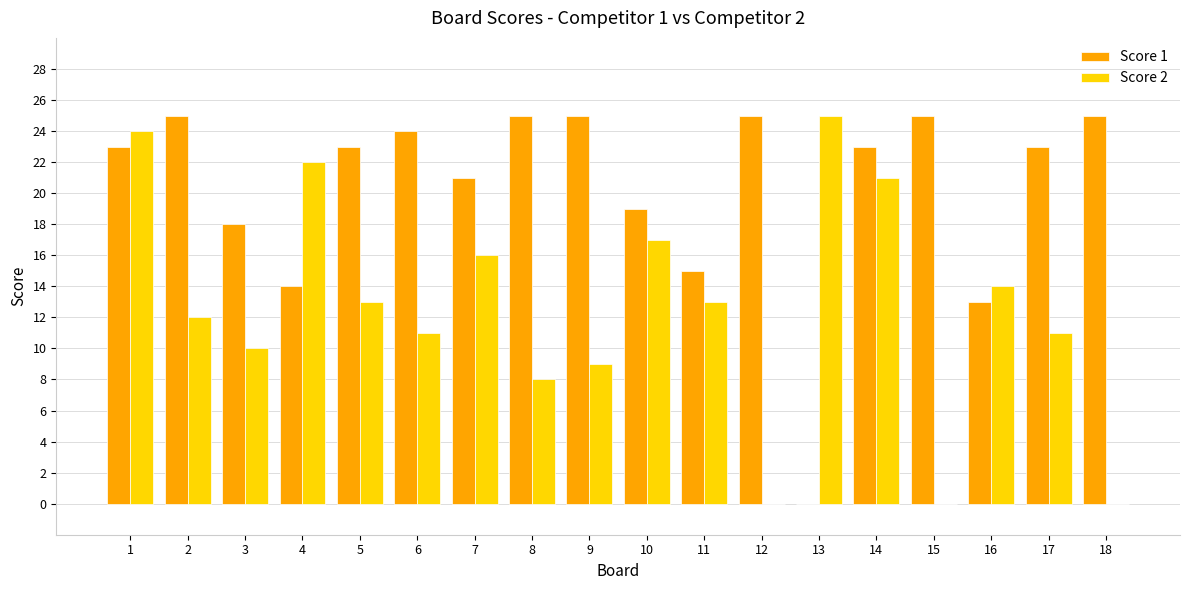

What is the maximum value for Score 2?

25